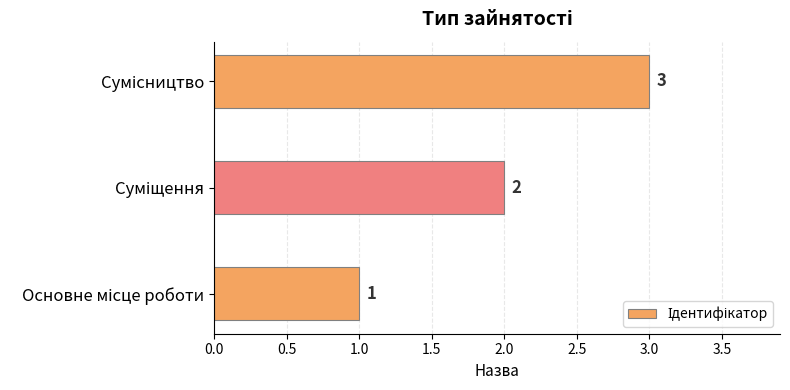

How many data points does each series have?

3